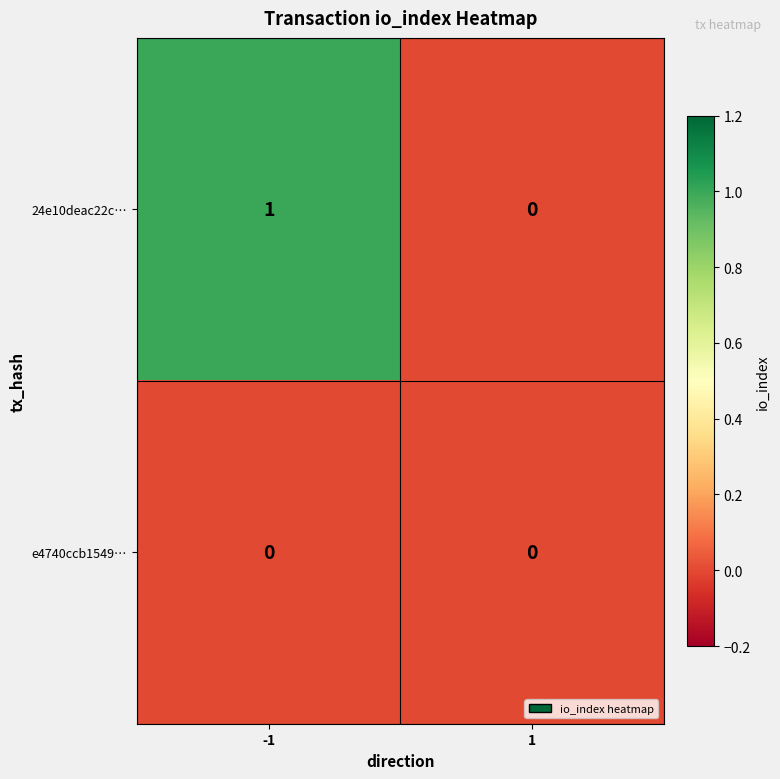

How many distinct data groups are displayed?

2